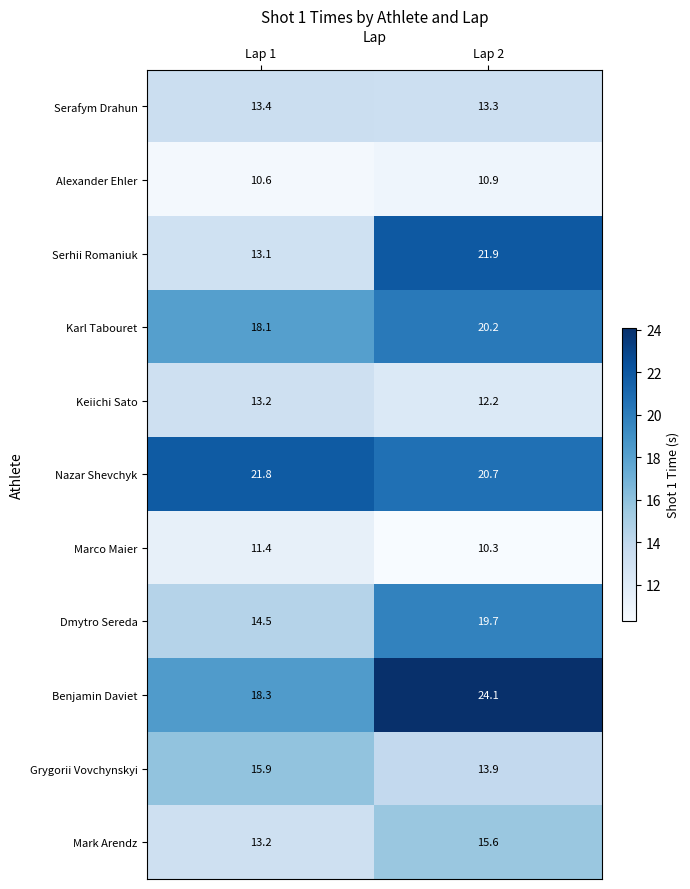

Is it true that Serafym Drahun equals 13.4 at Lap 1?

True